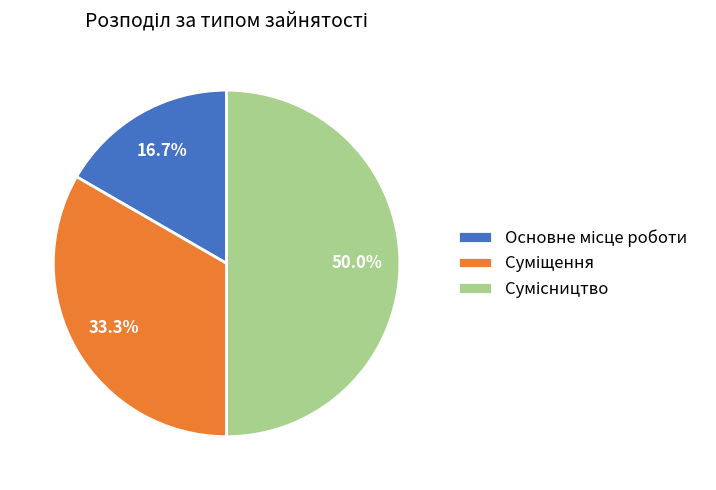

What is the change in value from Основне місце роботи to Суміщення?

+1